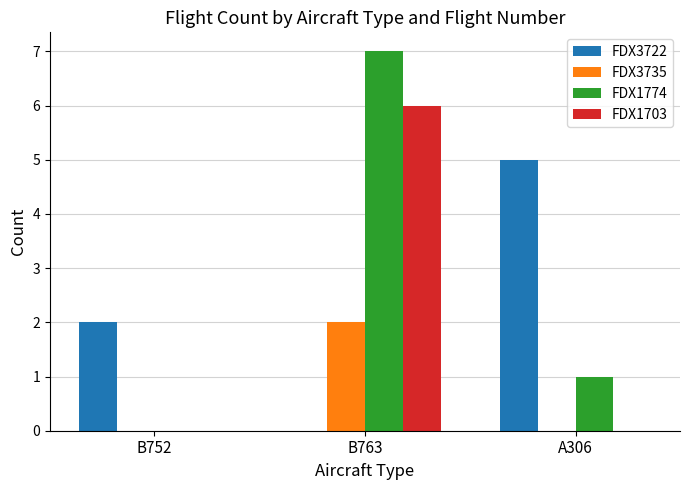

Is the value of FDX3735 at B763 greater than the value of FDX1703 at B763?

No